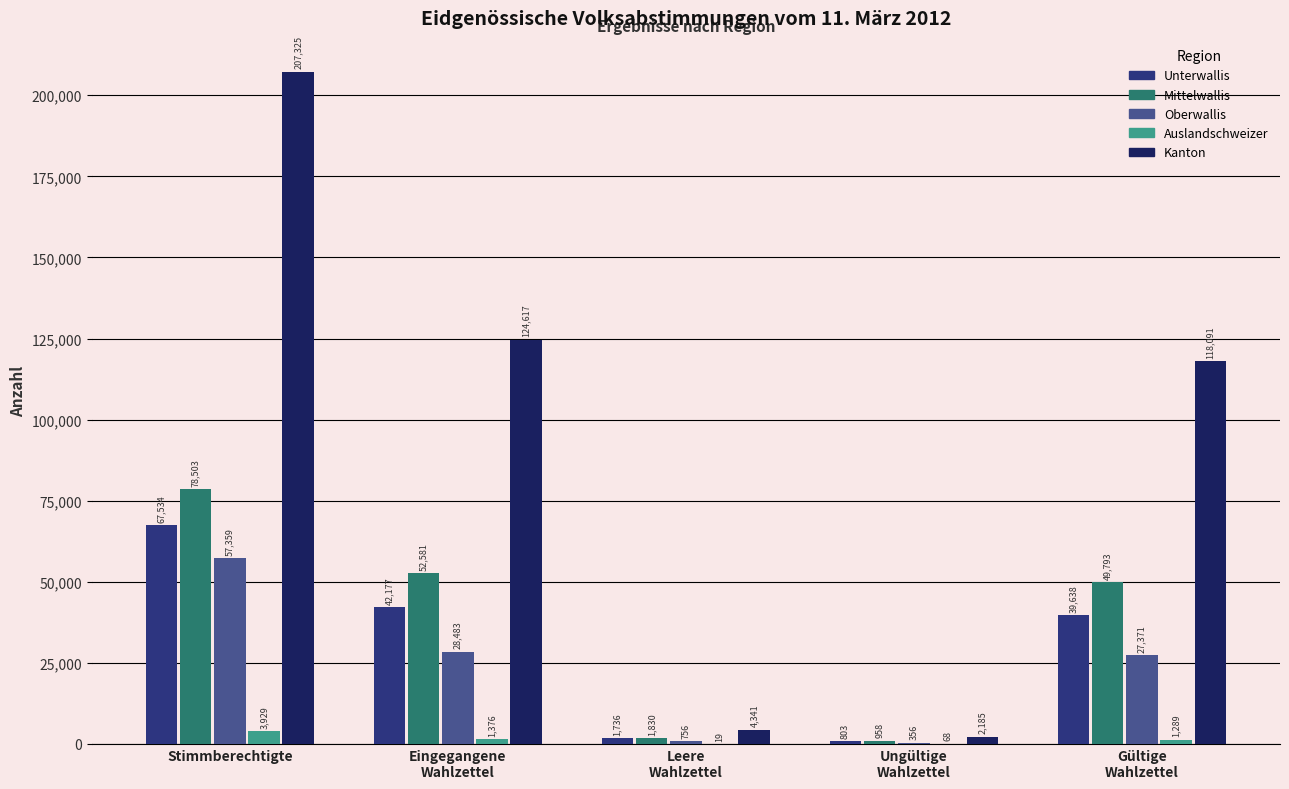

How many groups of bars are there?

5